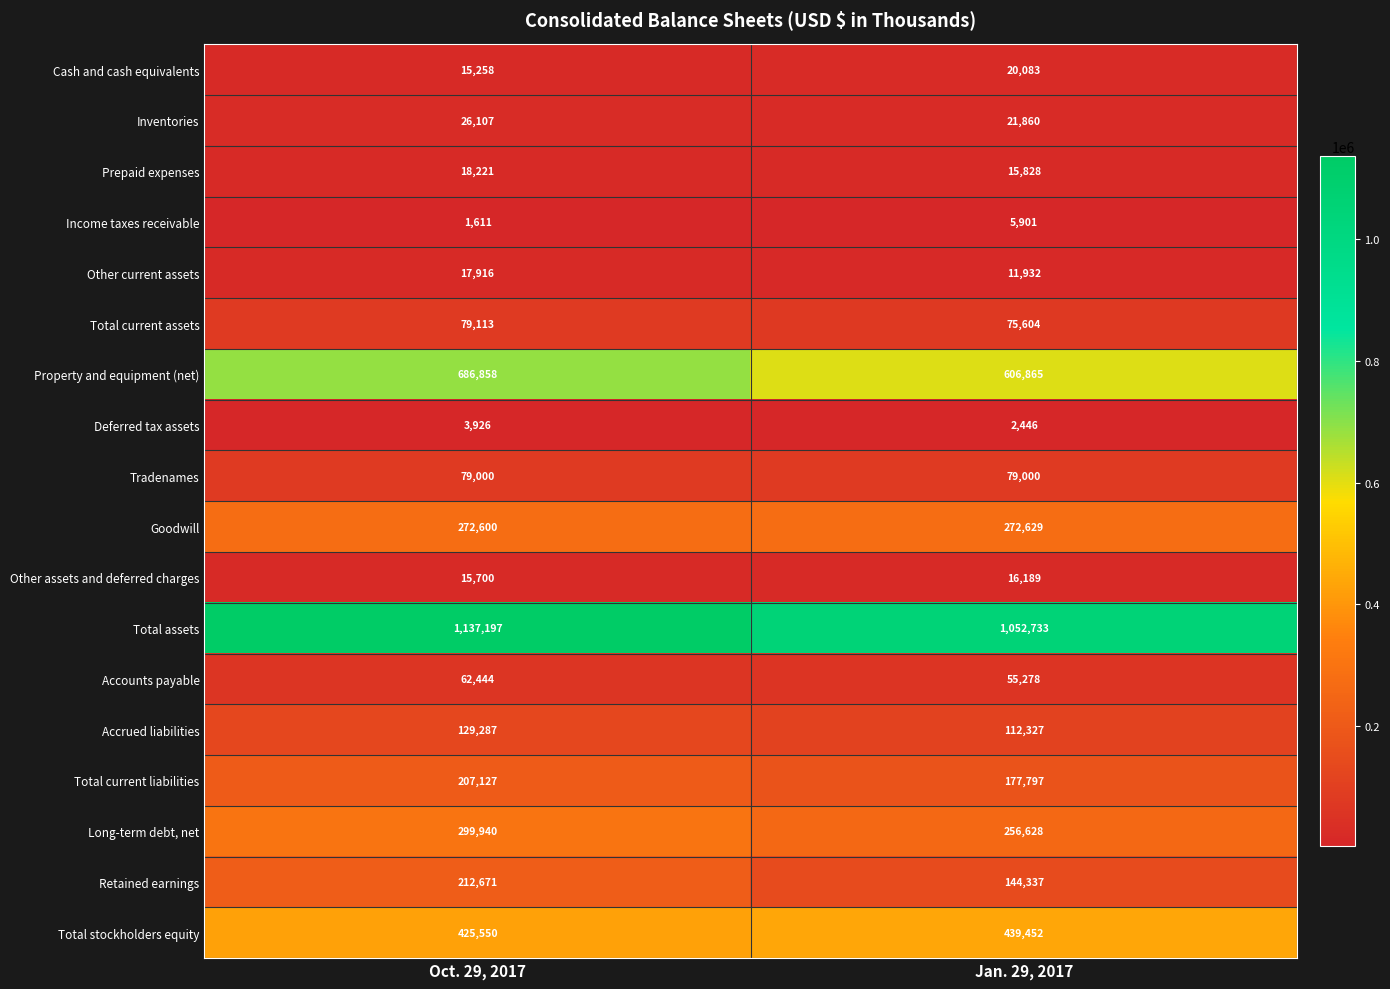

Rank the series by their maximum value, from lowest to highest.

Deferred tax assets, Income taxes receivable, Other assets and deferred charges, Other current assets, Prepaid expenses, Cash and cash equivalents, Inventories, Accounts payable, Tradenames, Total current assets, Accrued liabilities, Total current liabilities, Retained earnings, Goodwill, Long-term debt, net, Total stockholders equity, Property and equipment (net), Total assets